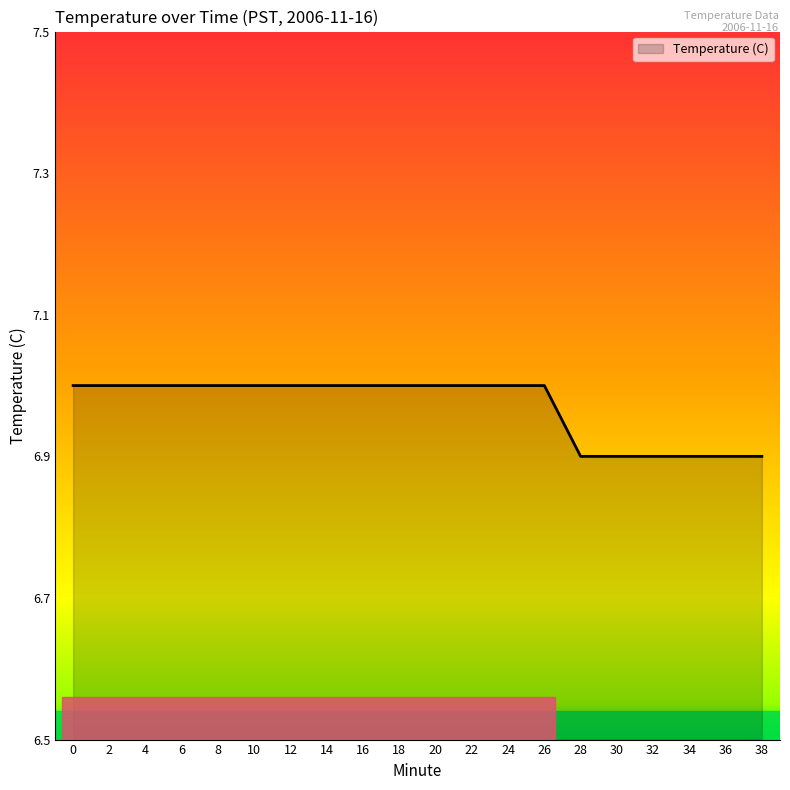

The value at 36 is 10.0. True or false?

False